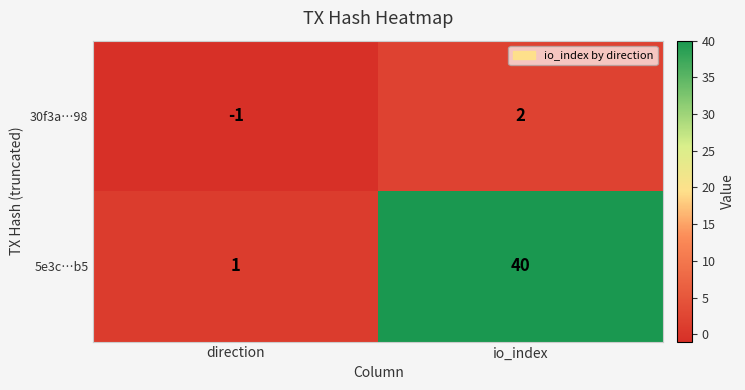

Where is 30f3a…98 nearest to the value 0?

direction